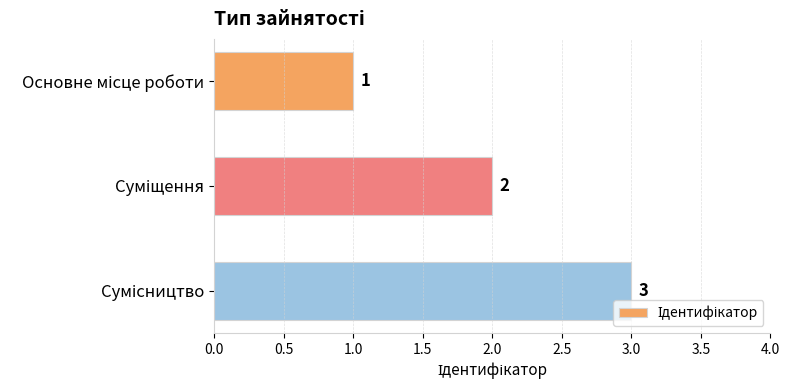

What is the minimum value shown in the chart?

1